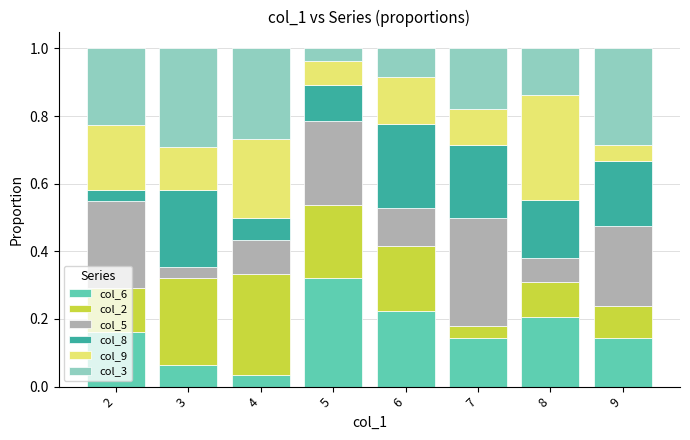

What is the total value across all series at 3?

1.0